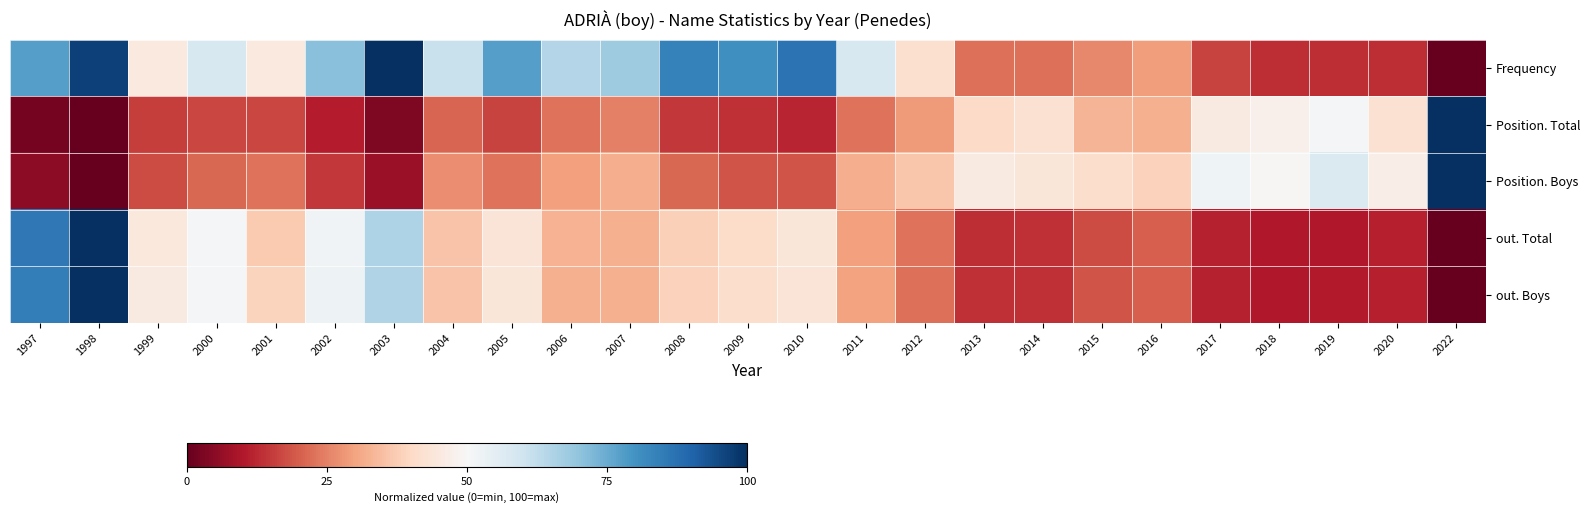

Count the number of data series in this chart.

5